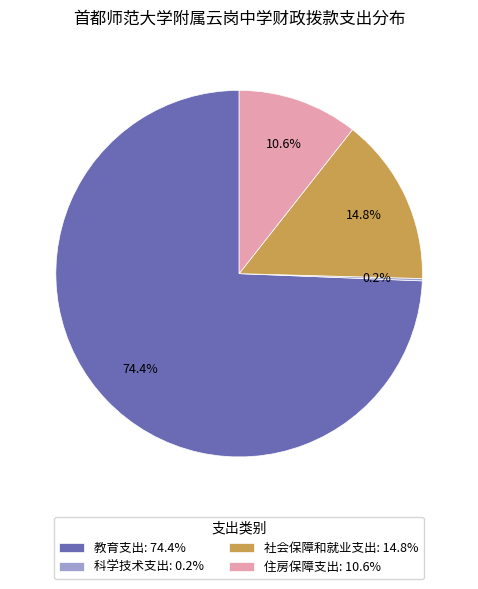

Which has a higher value, 住房保障支出: 10.6% or 教育支出: 74.4%?

教育支出: 74.4%